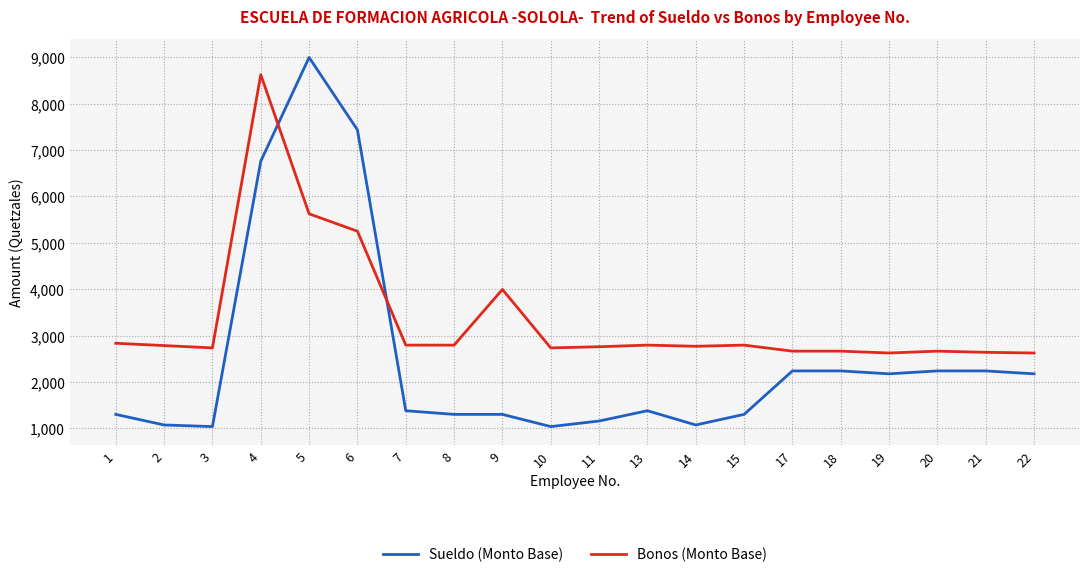

What is the difference between the maximum and second lowest values in the Sueldo (Monto Base) series?

7957.0